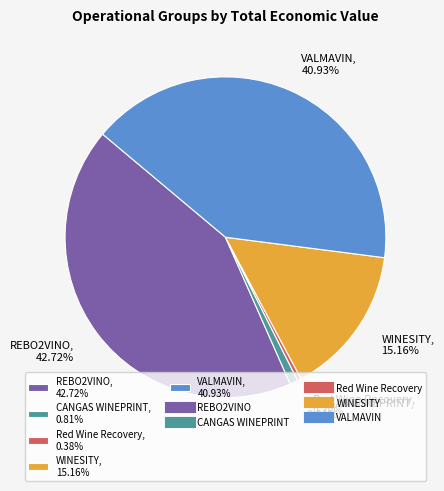

Combined, do WINESITY, 15.16% and Red Wine Recovery, 0.38% account for over 50%?

No